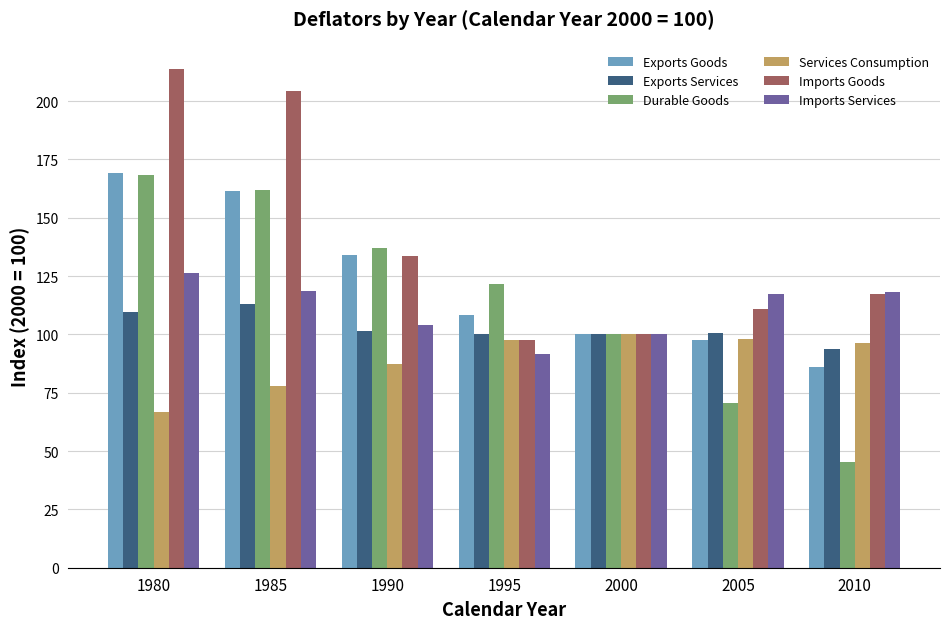

What is the difference between the maximum and minimum values in the Services Consumption series?

33.4